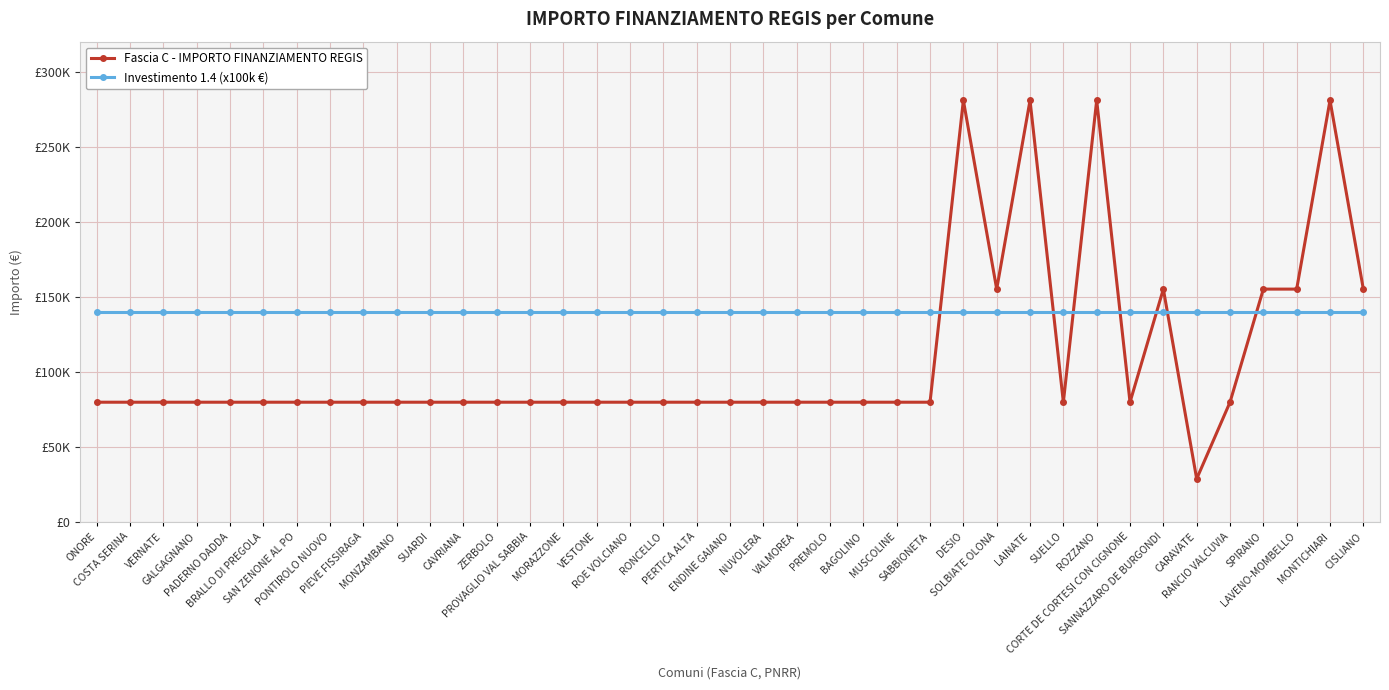

Reading left to right, what are all the values shown in this chart?

Fascia C - IMPORTO FINANZIAMENTO REGIS: ONORE=79922	COSTA SERINA=79922	VERNATE=79922	GALGAGNANO=79922	PADERNO DADDA=79922	BRALLO DI PREGOLA=79922	SAN ZENONE AL PO=79922	PONTIROLO NUOVO=79922	PIEVE FISSIRAGA=79922	MONZAMBANO=79922	SUARDI=79922	CAVRIANA=79922	ZERBOLO=79922	PROVAGLIO VAL SABBIA=79922	MORAZZONE=79922	VESTONE=79922	ROE VOLCIANO=79922	RONCELLO=79922	PERTICA ALTA=79922	ENDINE GAIANO=79922	NUVOLERA=79922	VALMOREA=79922	PREMOLO=79922	BAGOLINO=79922	MUSCOLINE=79922	SABBIONETA=79922	DESIO=280932	SOLBIATE OLONA=155234	LAINATE=280932	SUELLO=79922	ROZZANO=280932	CORTE DE CORTESI CON CIGNONE=79922	SANNAZZARO DE BURGONDI=155234	CARAVATE=28902	RANCIO VALCUVIA=79922	SPIRANO=155234	LAVENO-MOMBELLO=155234	MONTICHIARI=280932	CISLIANO=155234
Investimento 1.4 (x100k €): ONORE=140000	COSTA SERINA=140000	VERNATE=140000	GALGAGNANO=140000	PADERNO DADDA=140000	BRALLO DI PREGOLA=140000	SAN ZENONE AL PO=140000	PONTIROLO NUOVO=140000	PIEVE FISSIRAGA=140000	MONZAMBANO=140000	SUARDI=140000	CAVRIANA=140000	ZERBOLO=140000	PROVAGLIO VAL SABBIA=140000	MORAZZONE=140000	VESTONE=140000	ROE VOLCIANO=140000	RONCELLO=140000	PERTICA ALTA=140000	ENDINE GAIANO=140000	NUVOLERA=140000	VALMOREA=140000	PREMOLO=140000	BAGOLINO=140000	MUSCOLINE=140000	SABBIONETA=140000	DESIO=140000	SOLBIATE OLONA=140000	LAINATE=140000	SUELLO=140000	ROZZANO=140000	CORTE DE CORTESI CON CIGNONE=140000	SANNAZZARO DE BURGONDI=140000	CARAVATE=140000	RANCIO VALCUVIA=140000	SPIRANO=140000	LAVENO-MOMBELLO=140000	MONTICHIARI=140000	CISLIANO=140000